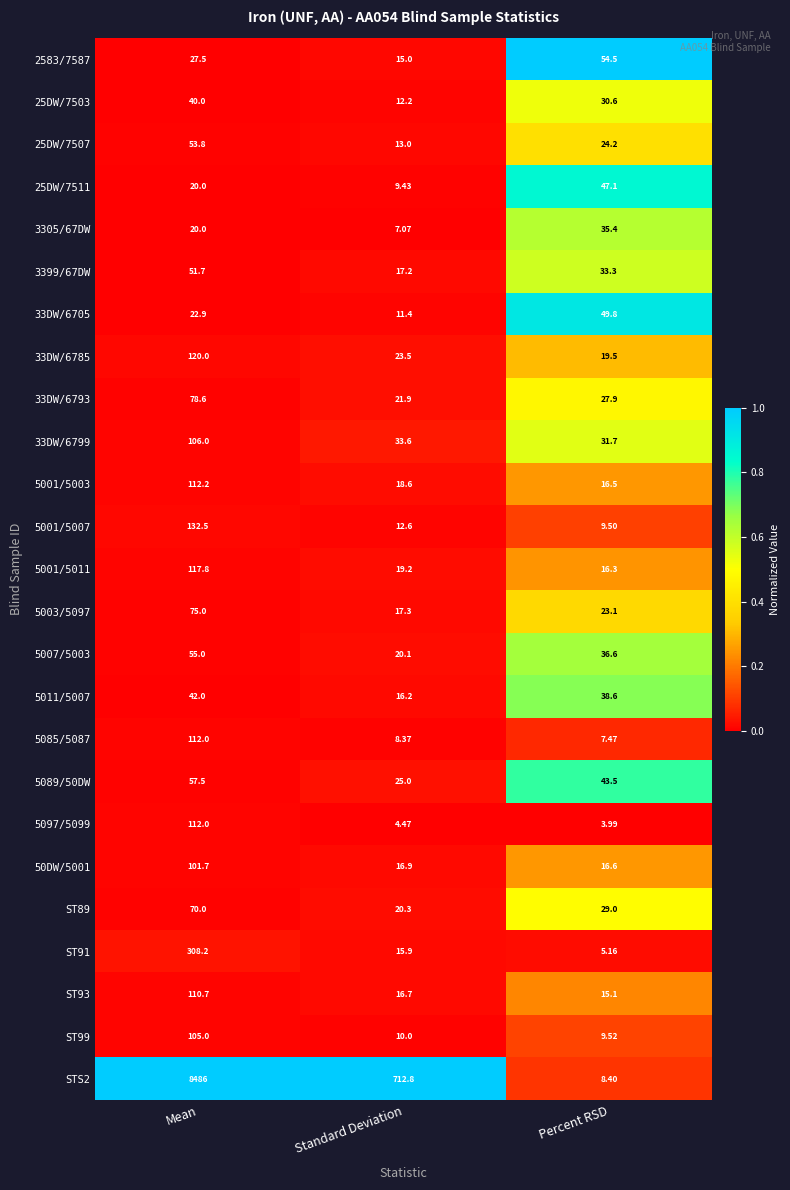

Is the value of 3305/67DW at Mean greater than the value of 5001/5003 at Standard Deviation?

Yes